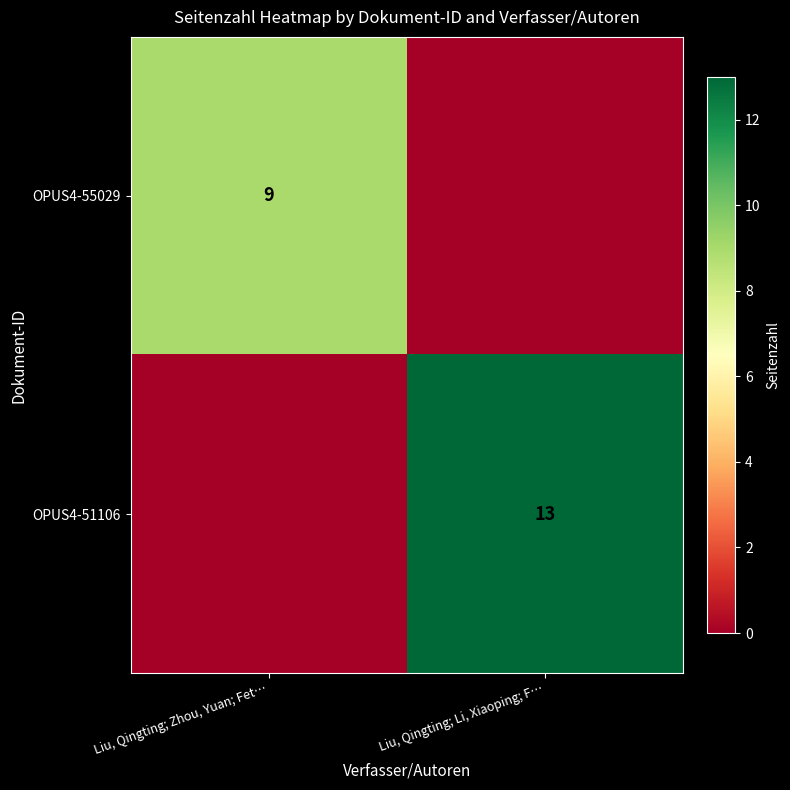

Is it true that OPUS4-55029 equals 9 at Liu, Qingting; Zhou, Yuan; Fet…?

True